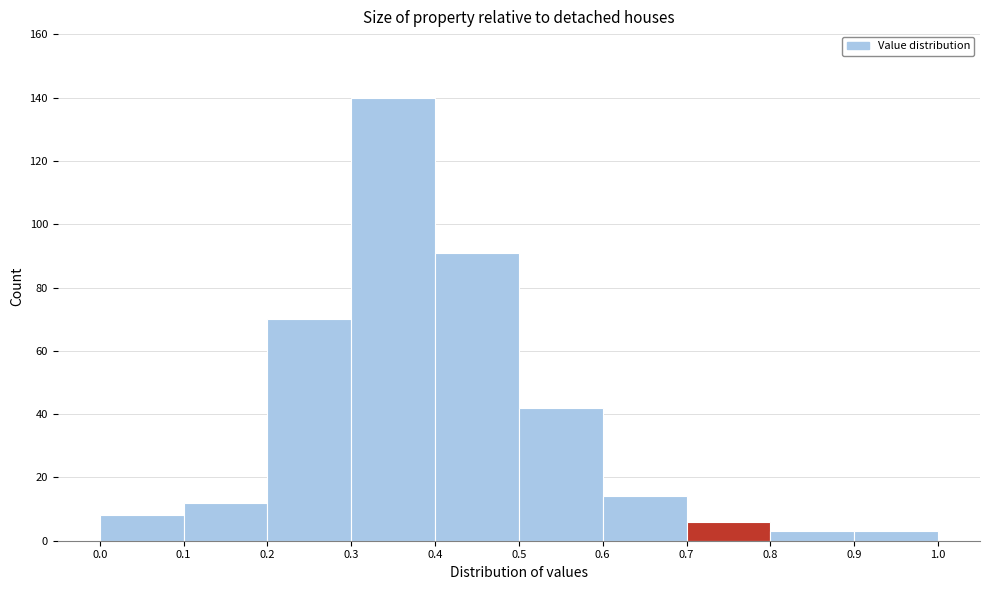

Reading left to right, transcribe this chart: for each bar, give the range it covers on the x-axis and its height. The values are not printed on the chart, so give them approximately, as read against the axis.

0.0 to 0.1: 8
0.1 to 0.2: 12
0.2 to 0.3: 70
0.3 to 0.4: 140
0.4 to 0.5: 92
0.5 to 0.6: 42
0.6 to 0.7: 14
0.7 to 0.8: 6
0.8 to 0.9: 4
0.9 to 1.0: 4